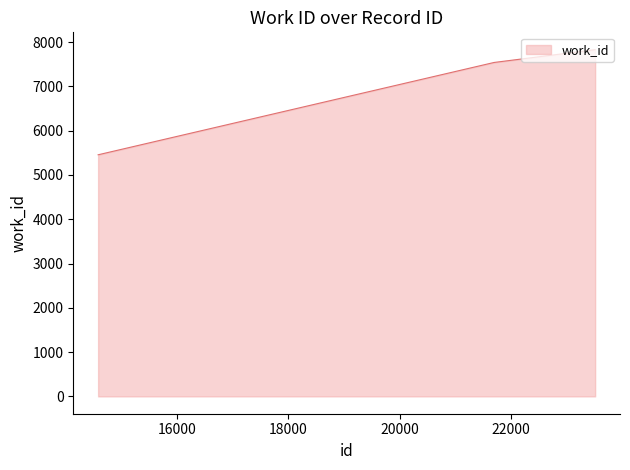

What is the difference between the maximum and minimum values?

2373